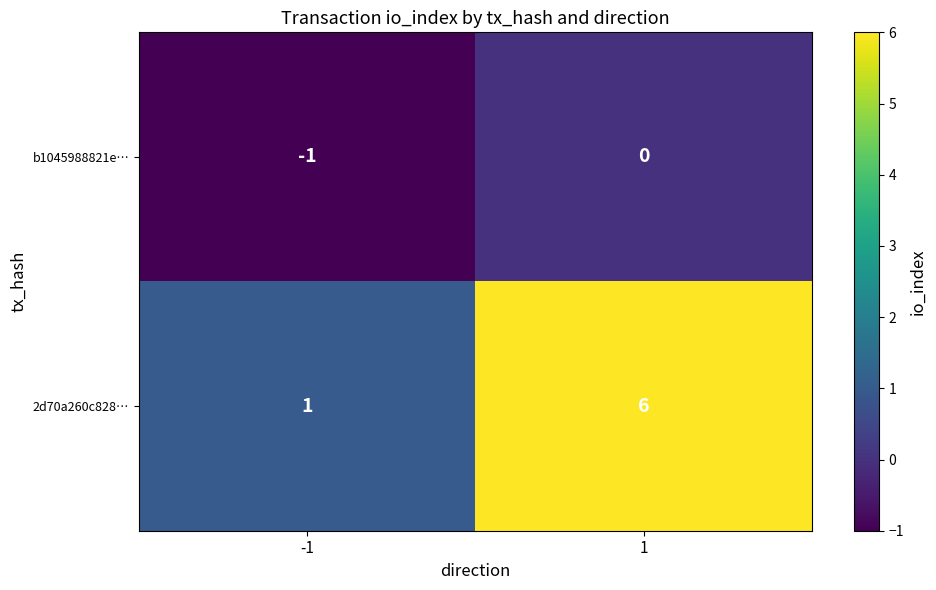

Between -1 and 1, which series saw the biggest shift?

2d70a260c828…